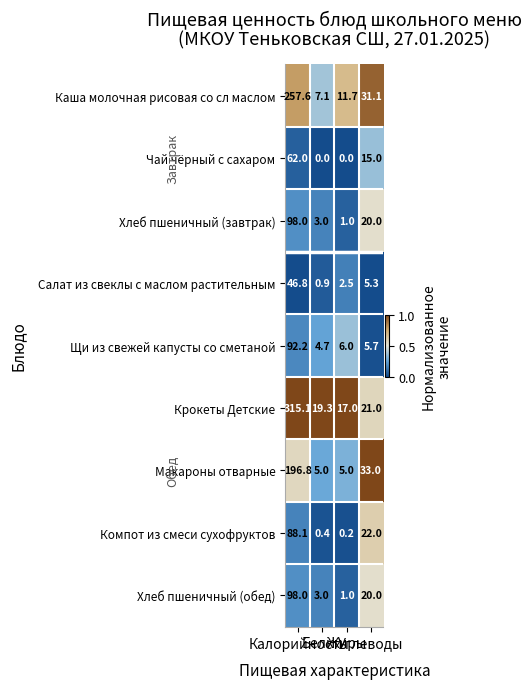

What is the total value across all series at Калорийность?

1254.6